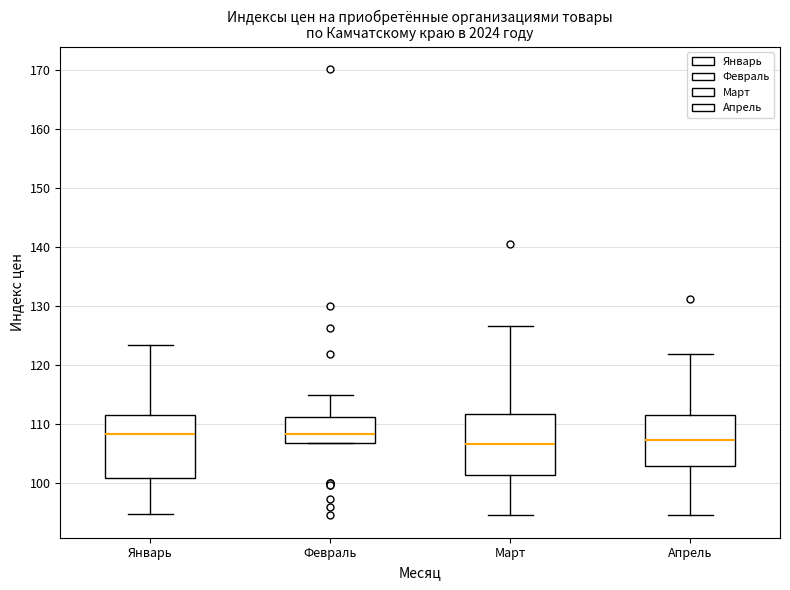

Reading left to right, read every box against the y-axis: the position of its median line, the range the box covers, and the ends of its whiskers. The values are not printed on the chart, so give them approximately, as read against the axis.

Январь: median 108, box 101 to 112, whiskers 95 to 123
Февраль: median 108, box 107 to 111, whiskers 107 to 115
Март: median 107, box 101 to 112, whiskers 95 to 127
Апрель: median 107, box 103 to 112, whiskers 95 to 122